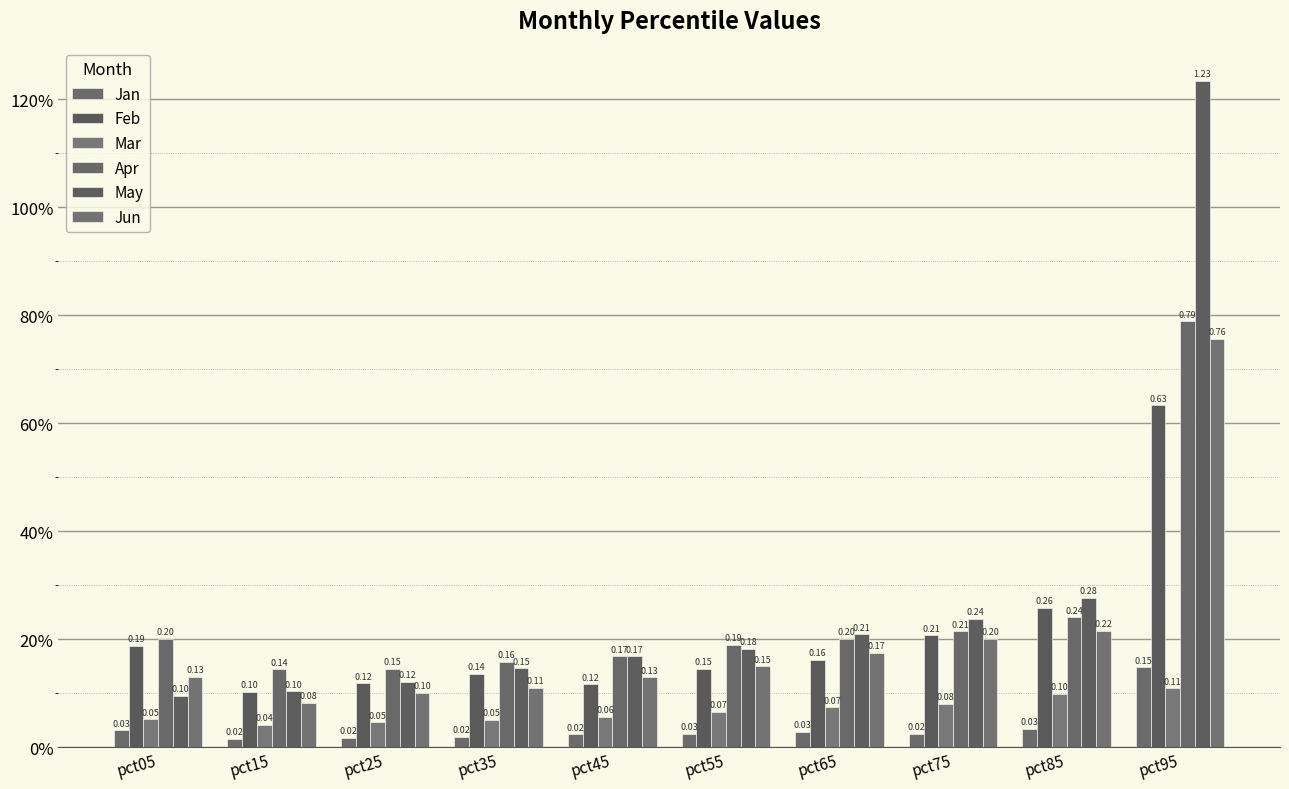

Are the bars horizontal?

No